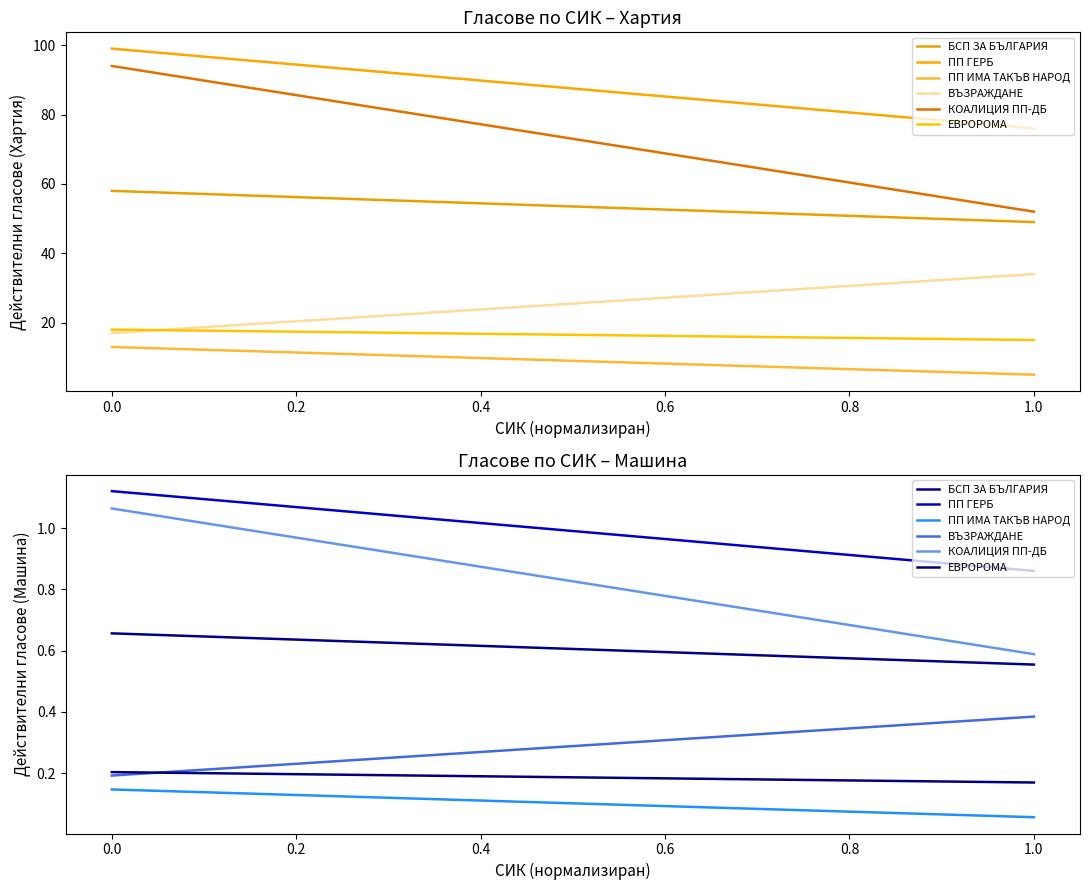

Which series has the largest total across all categories?

ПП ГЕРБ